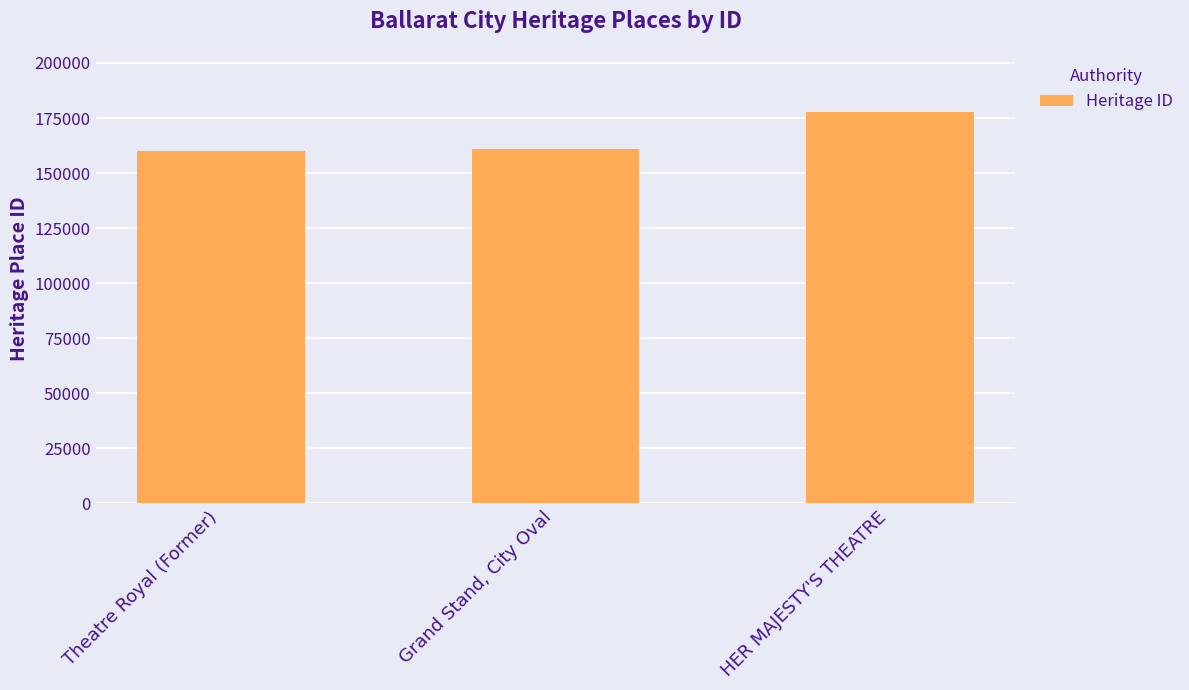

What is the value of the 2nd bar from the left?

160760